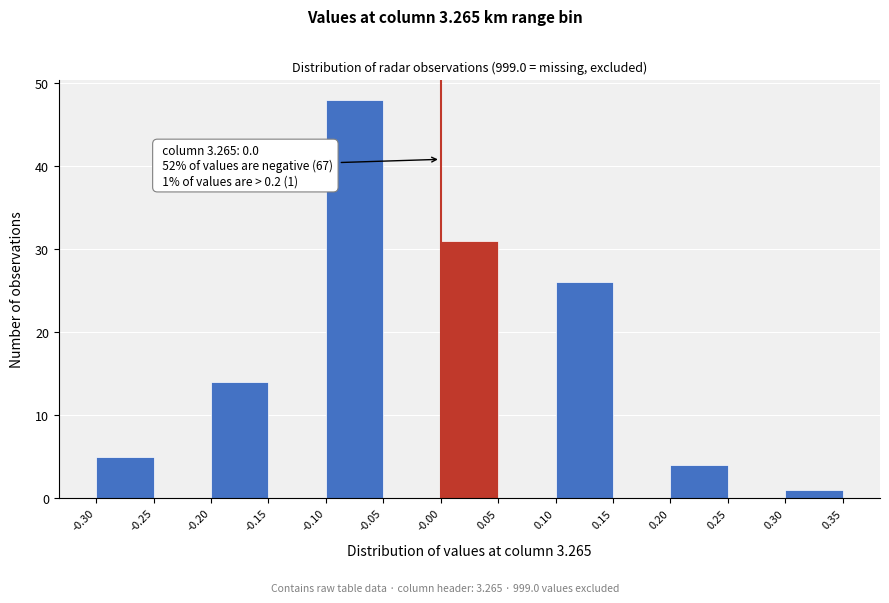

Over which range of the x-axis is the bar tallest?

-0.10 to -0.05